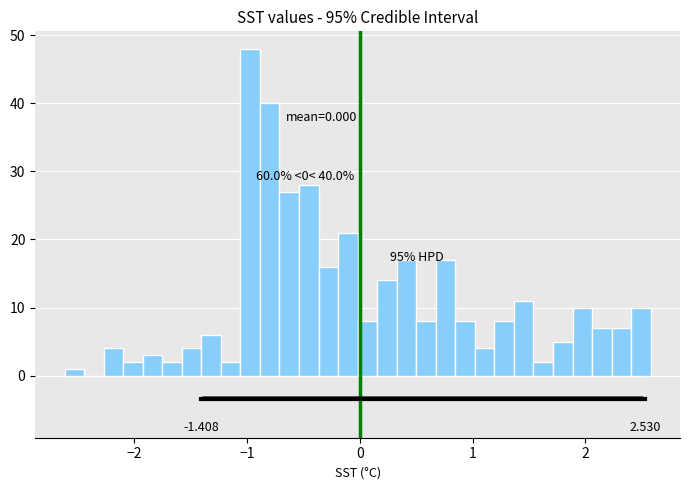

Around what value on the x-axis is the tallest bar? Give the approximate position of its centre, as read against the axis.

-1.0